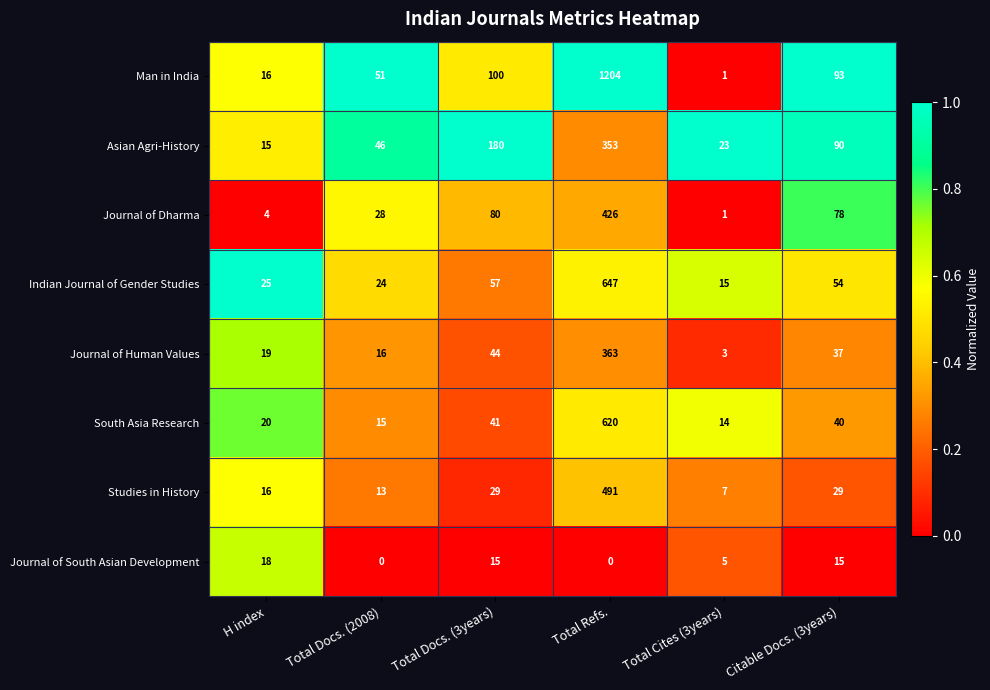

True or false: Man in India has a value of 1204 at Total Refs..

True